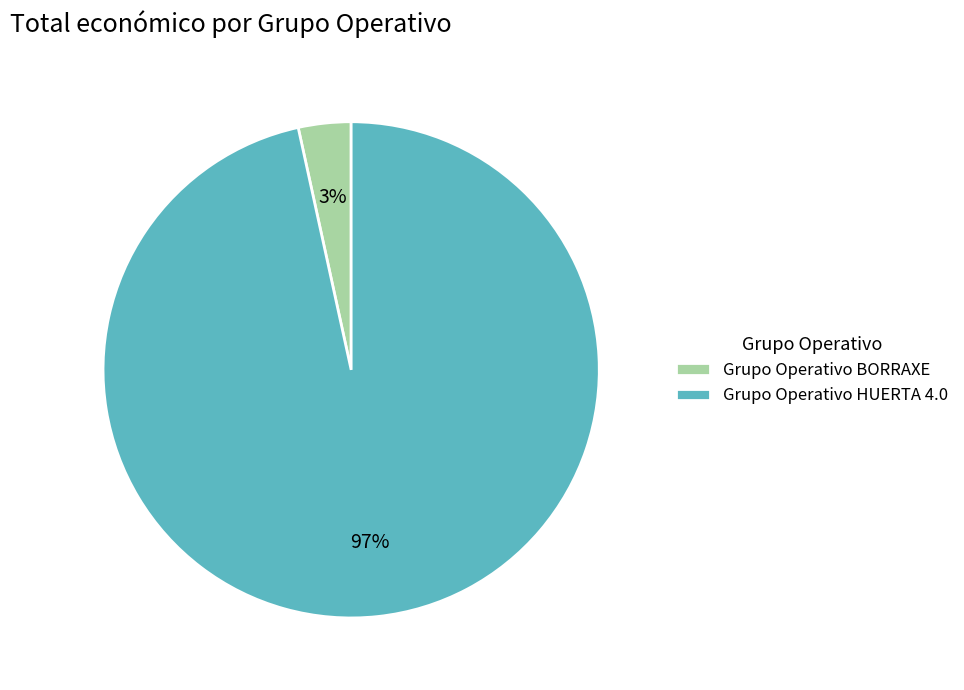

Does Grupo Operativo HUERTA 4.0 account for over 50% of the chart?

Yes